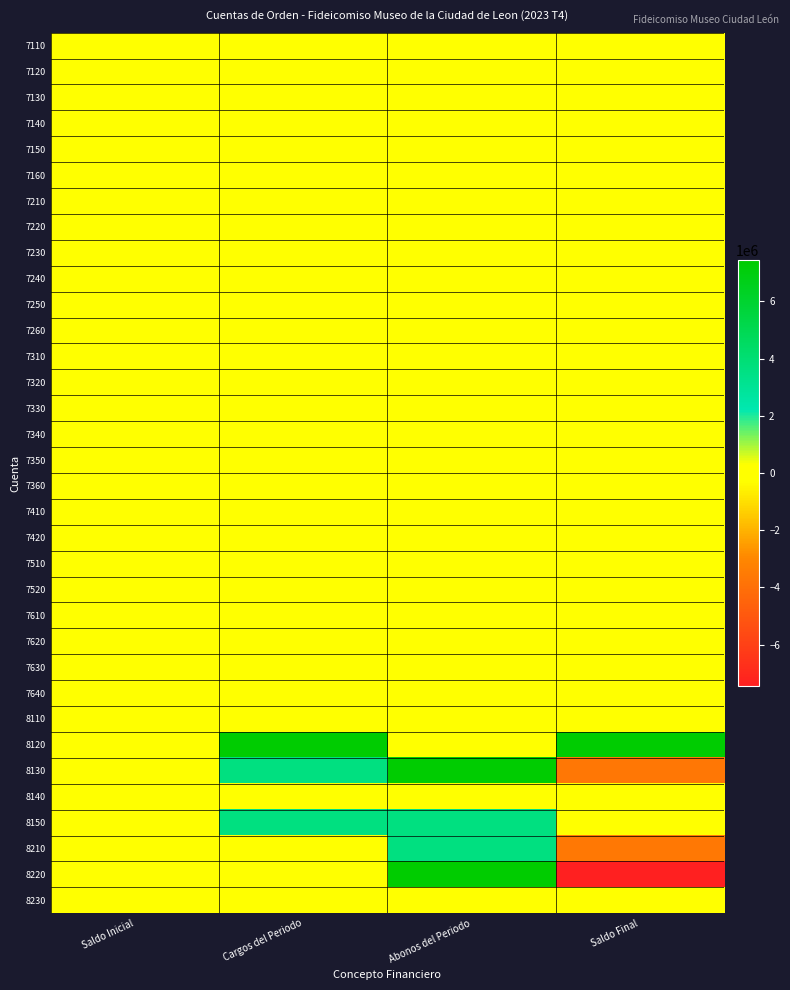

How many series are shown in this chart?

34